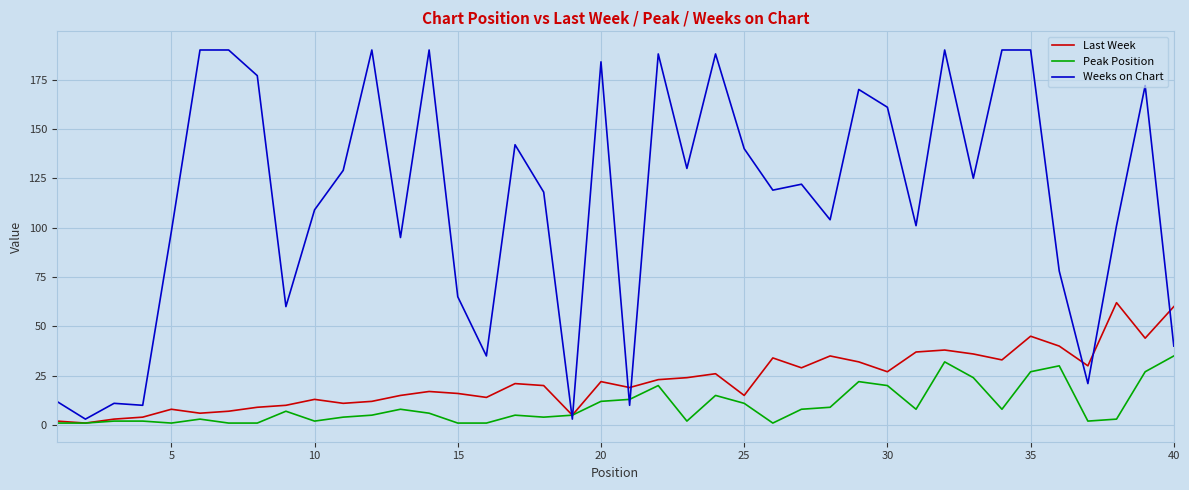

Rank the series by their maximum value, from highest to lowest.

Weeks on Chart, Last Week, Peak Position